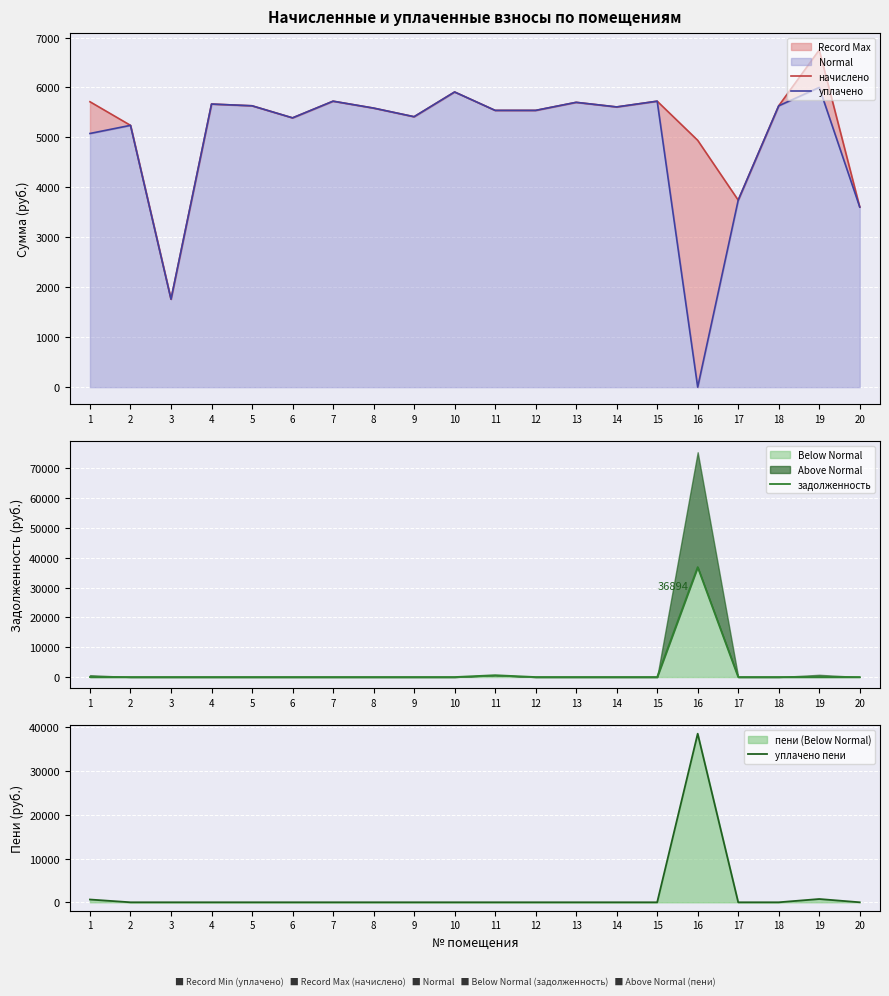

The value of уплачено пени at 15 is 14366.9. True or false?

False